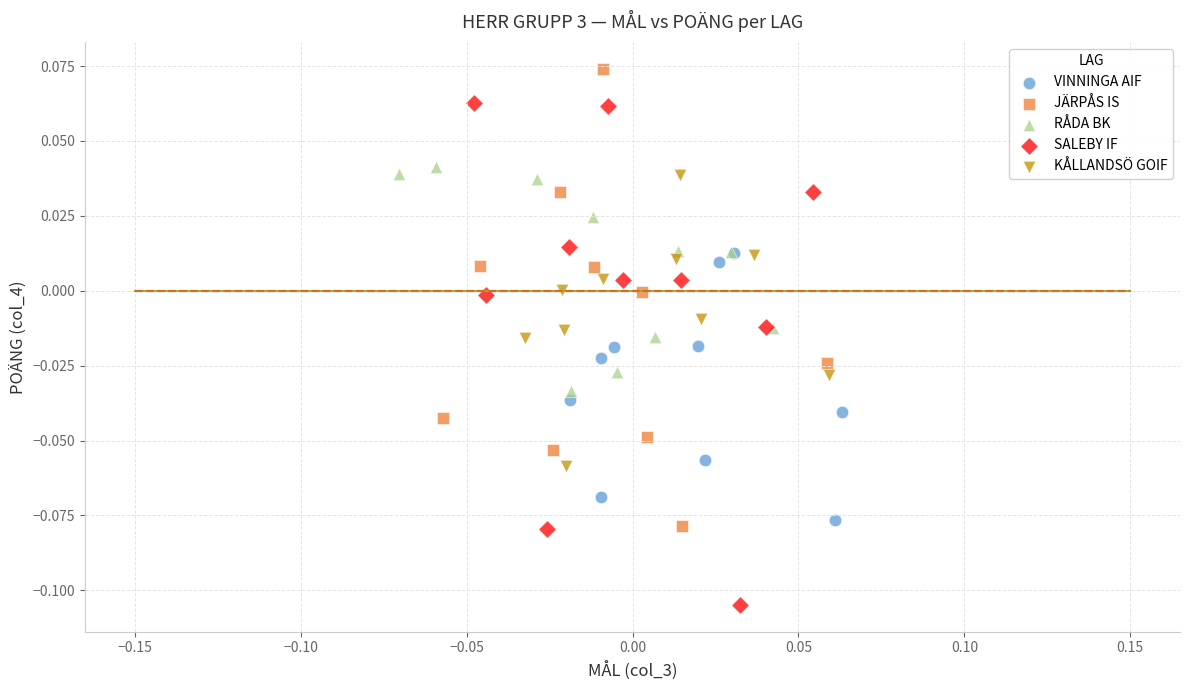

Which series reaches the minimum Y coordinate?

SALEBY IF